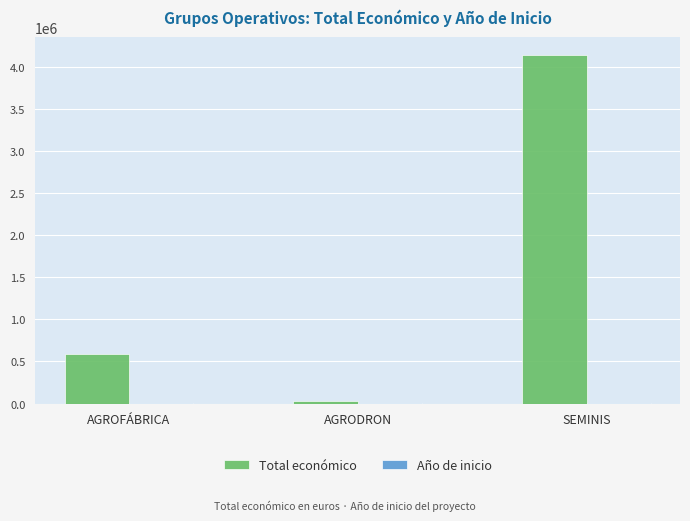

Which series has the largest total across all categories?

Total económico